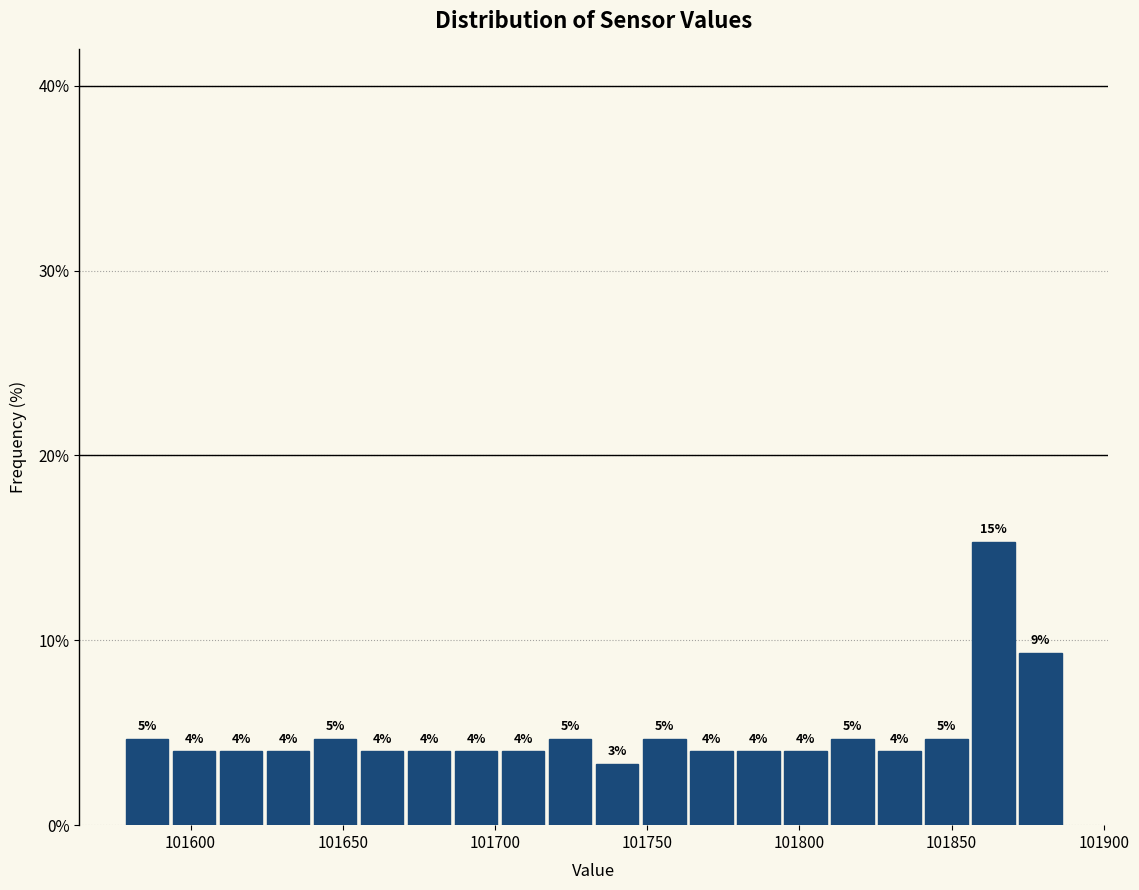

Read against the x-axis, roughly where is the centre of the tallest bar?

101865